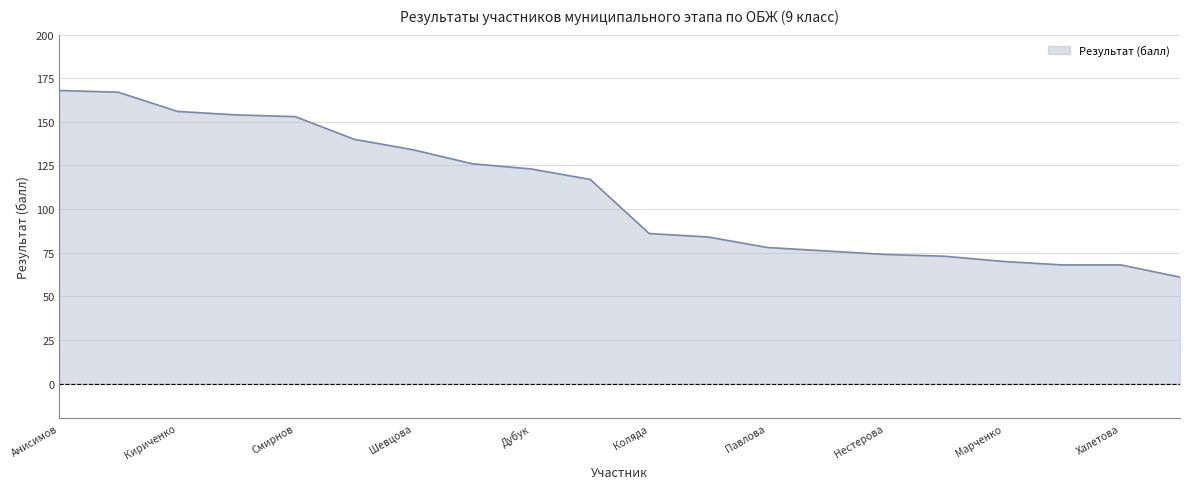

What is the difference between the maximum and minimum values?

107